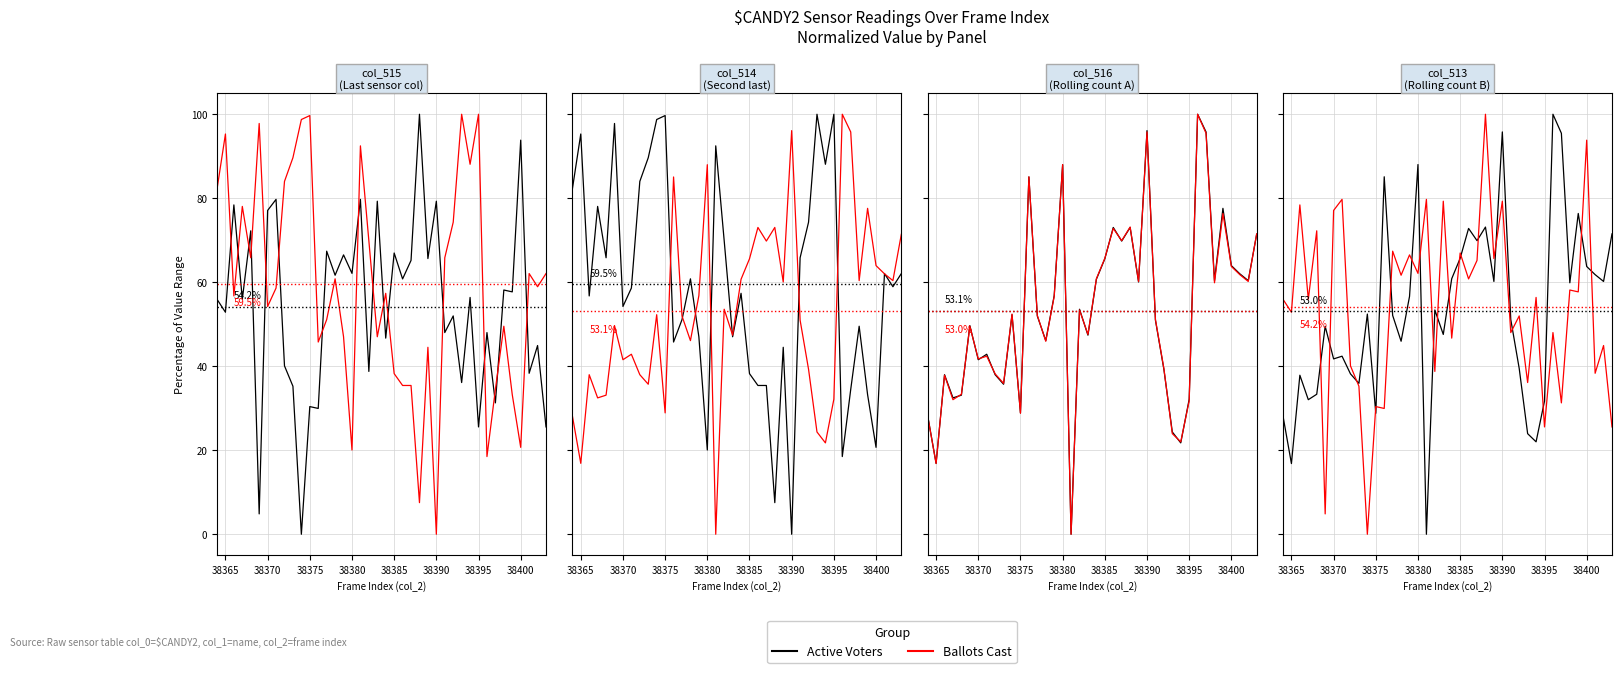

At which category does Ballots Cast reach its first local valley?

38365